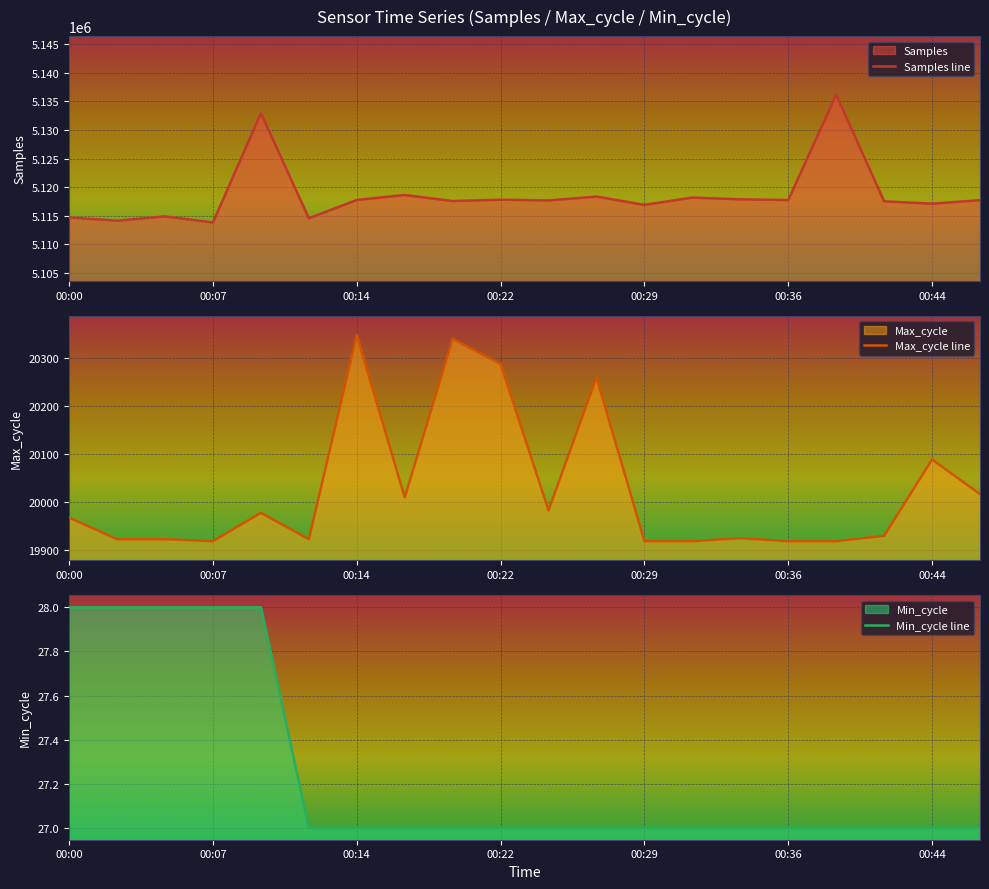

The Min_cycle line series shows 28 at 00:07. True or false?

True